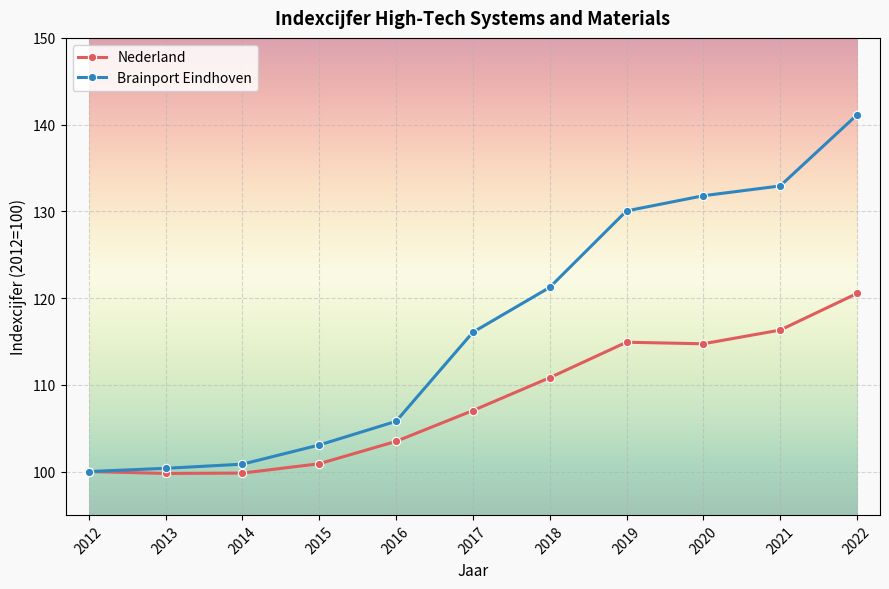

At 2022, list the series in order from largest to smallest.

Brainport Eindhoven, Nederland